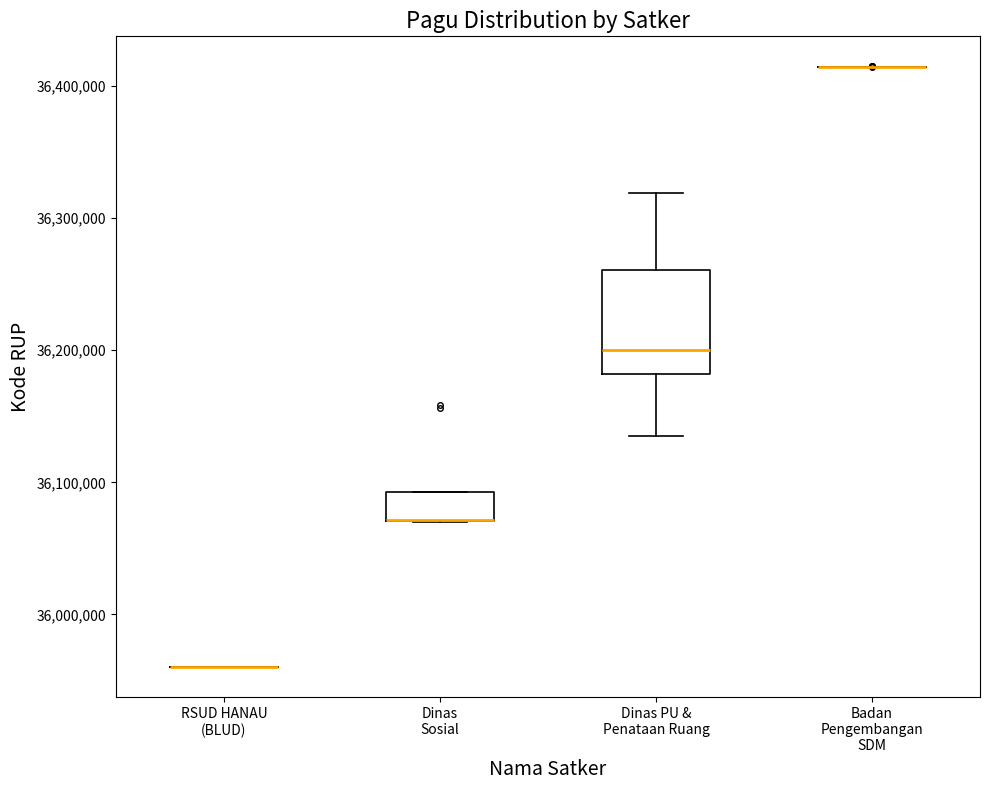

Reading left to right, read every box against the y-axis: the position of its median line, the range the box covers, and the ends of its whiskers. The values are not printed on the chart, so give them approximately, as read against the axis.

RSUD HANAU (BLUD): box collapsed to a line at 35960000, whiskers 35960000 to 35960000
Dinas Sosial: median 36070000 (drawn on the box's lower edge), box 36070000 to 36090000, whiskers 36070000 to 36090000
Dinas PU & Penataan Ruang: median 36200000, box 36180000 to 36260000, whiskers 36140000 to 36320000
Badan Pengembangan SDM: box collapsed to a line at 36410000, whiskers 36410000 to 36410000